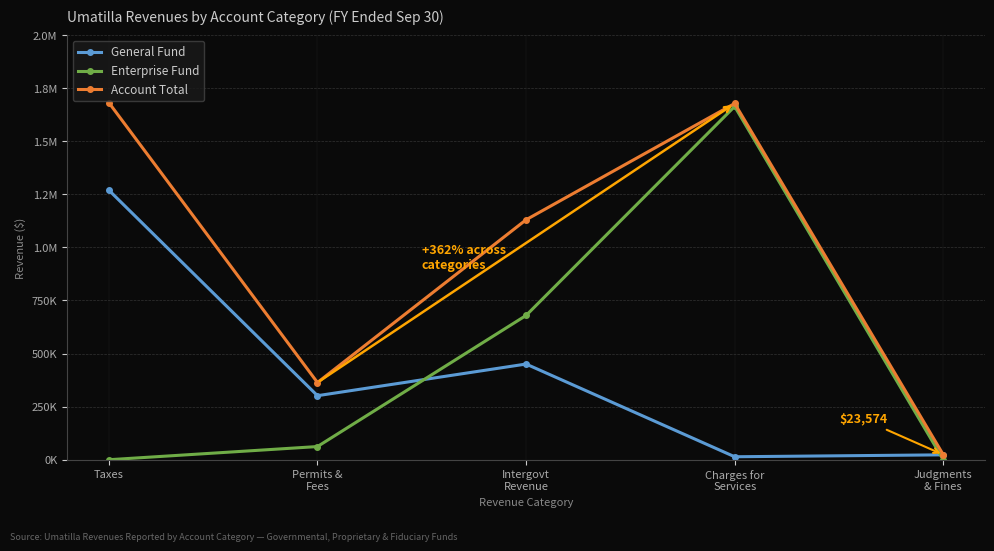

The value of General Fund at Judgments
& Fines is 22987. True or false?

True